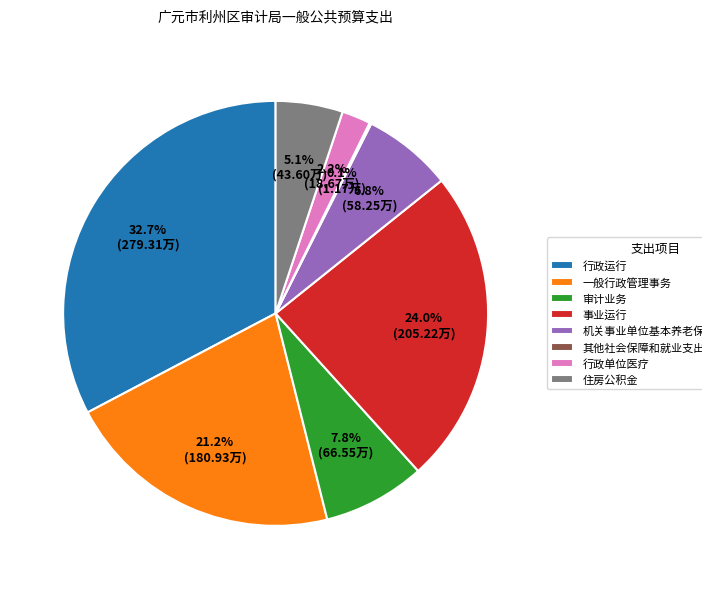

What is the largest slice in the pie chart?

行政运行